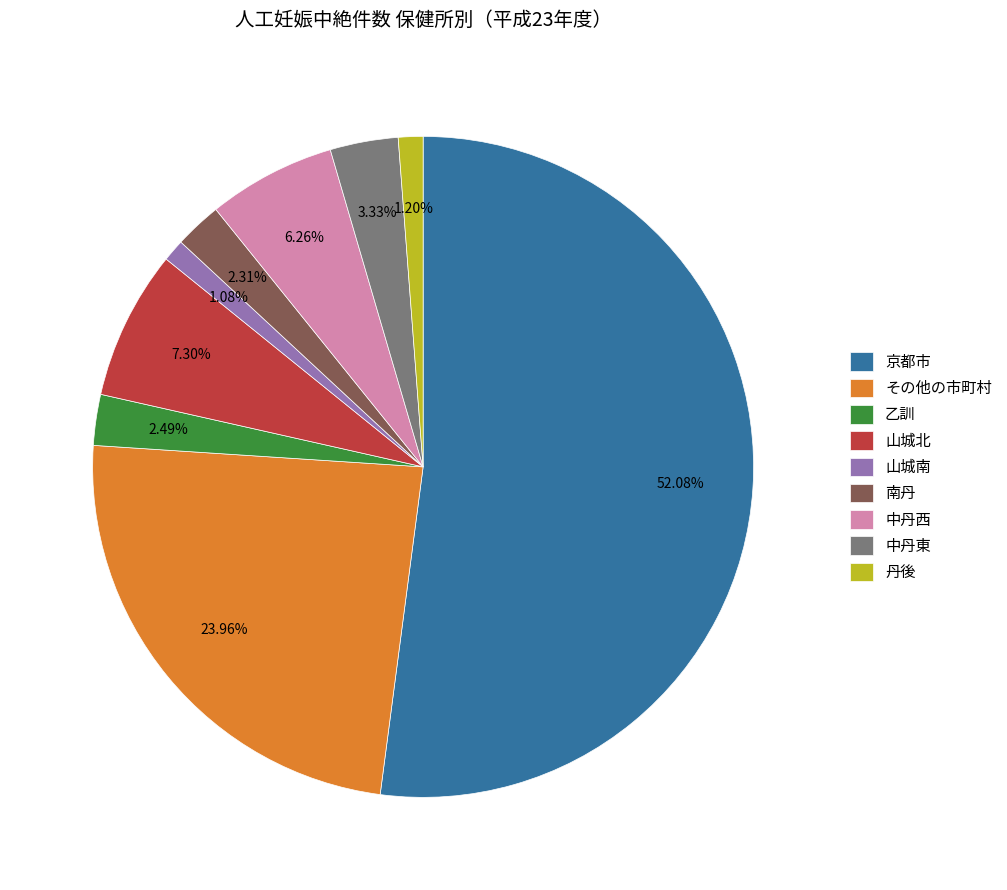

What percentage is the 乙訓 slice, to the nearest percent?

2%